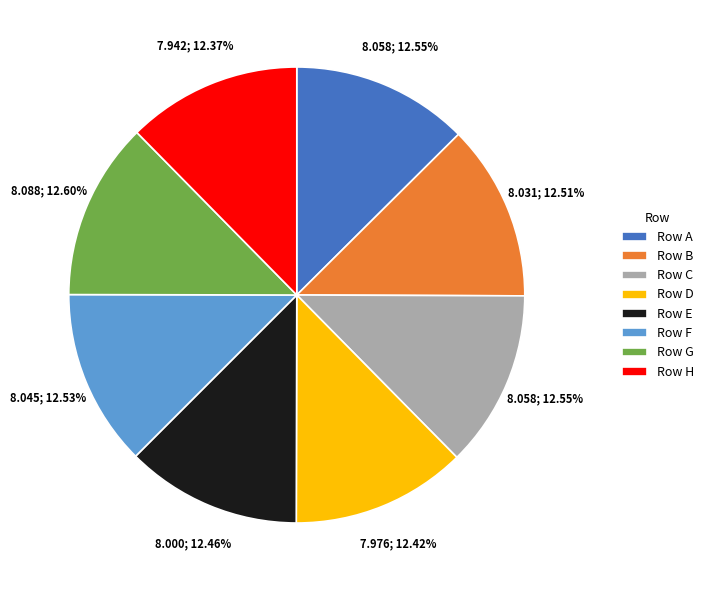

Approximately how many times larger is the value at Row B compared to Row A?

1.0